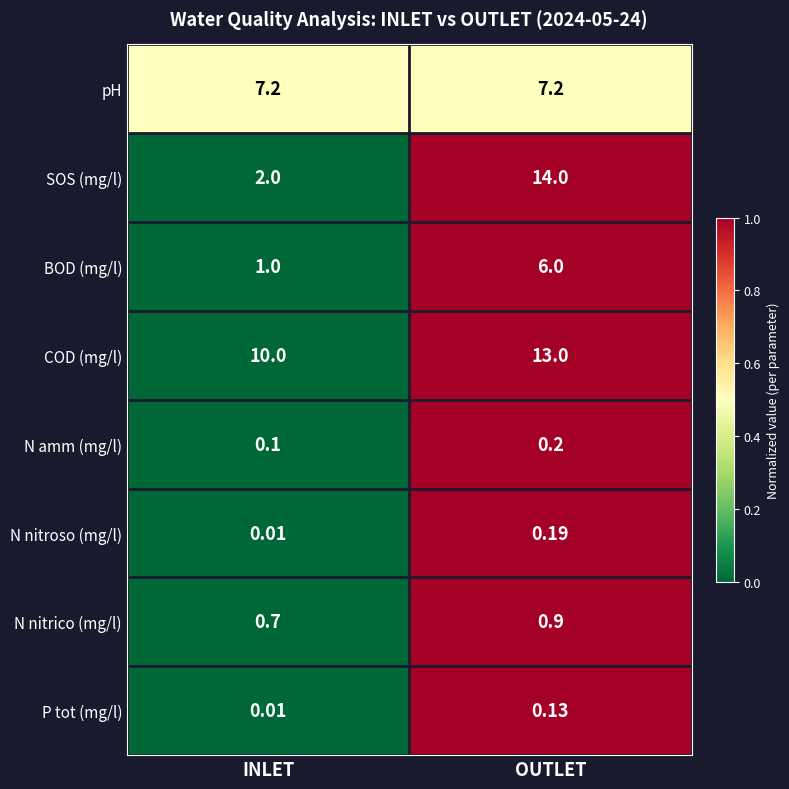

Which series changed the most between INLET and OUTLET?

SOS (mg/l)